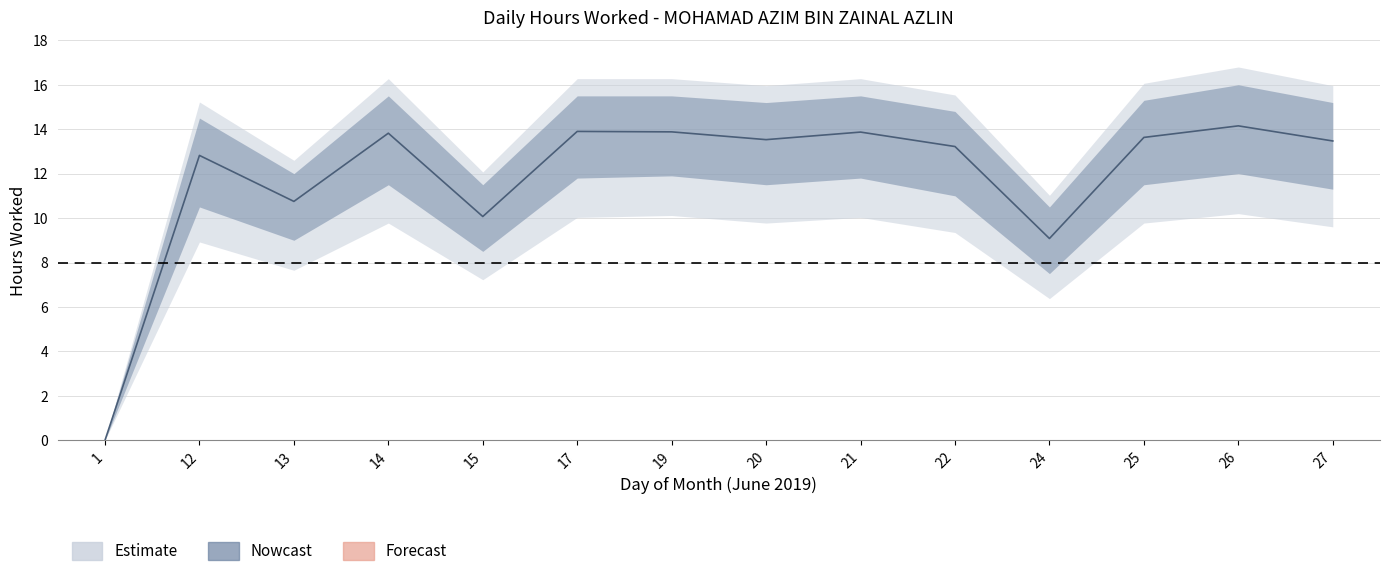

How many values in hours_lower are above zero?

13